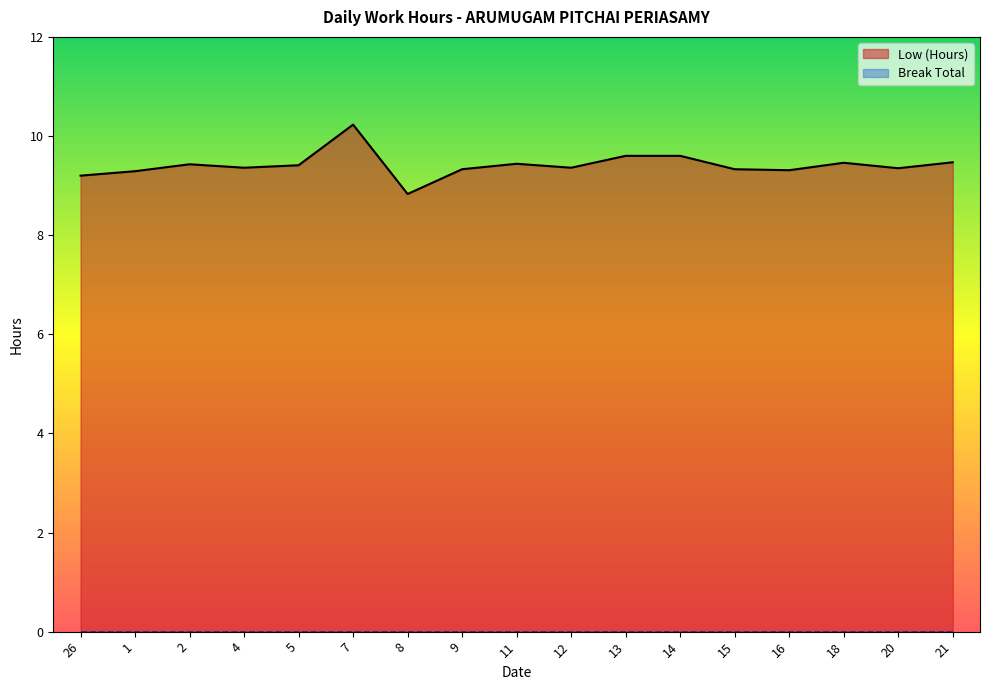

The chart shows a value of 9.3 at 16. True or false?

True